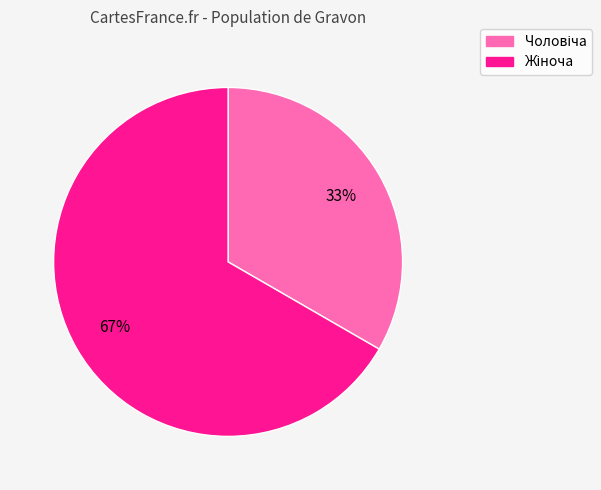

Does any single category account for the majority?

Yes